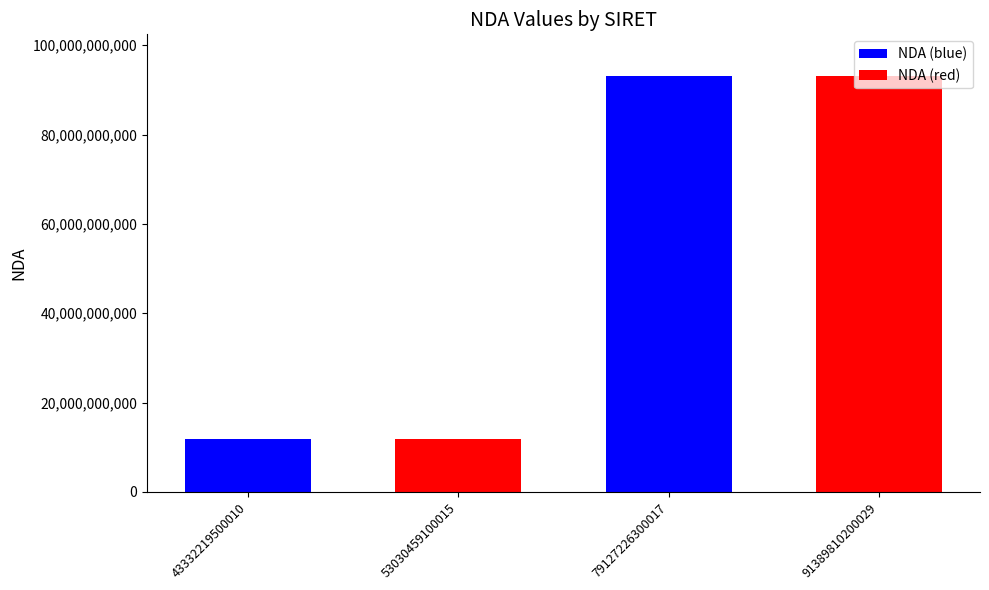

Are the bars horizontal?

No